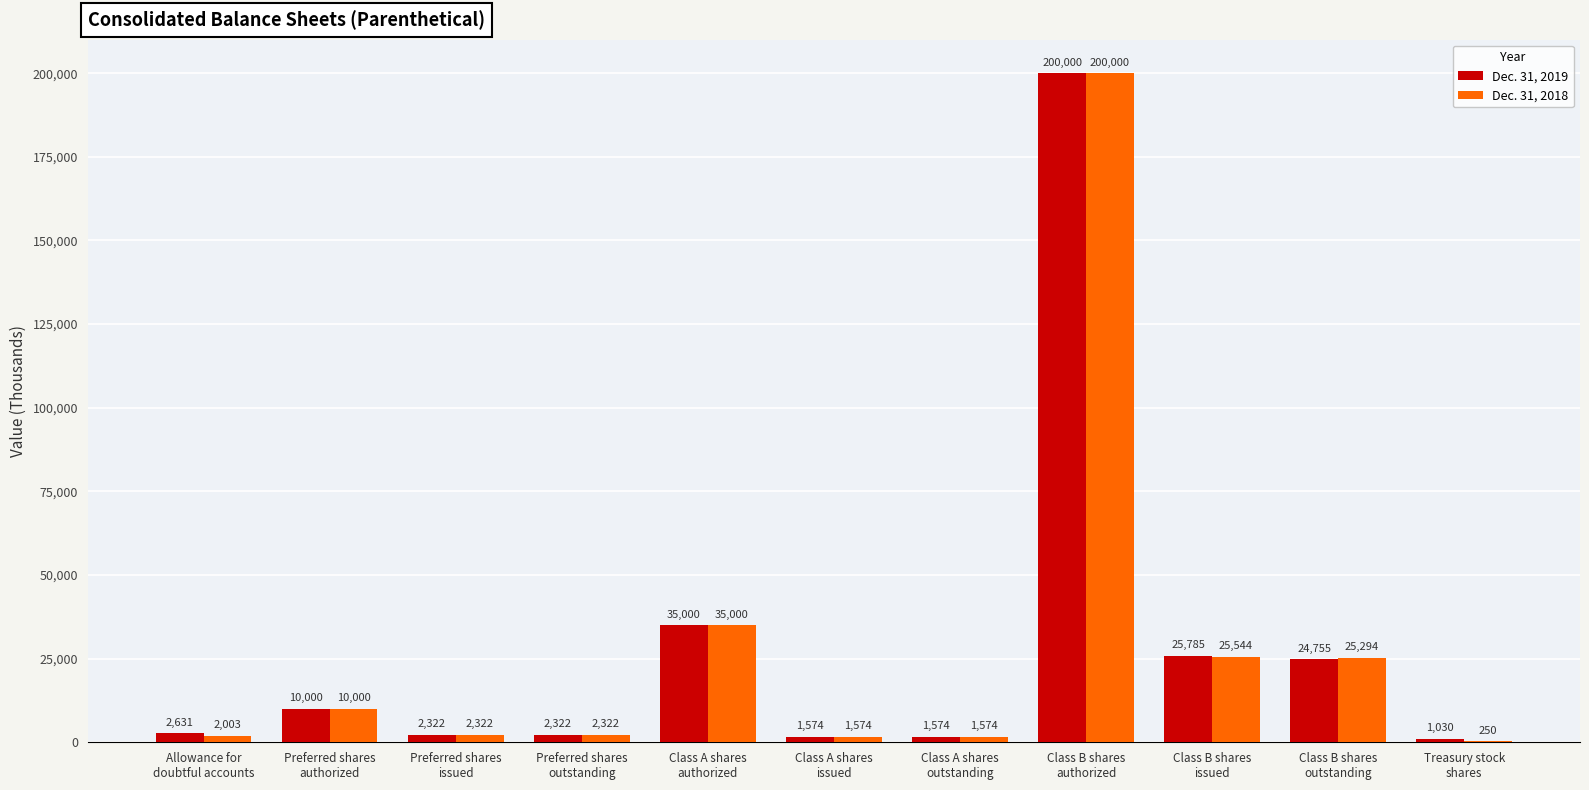

What is the sum of all Dec. 31, 2019 values?

306993